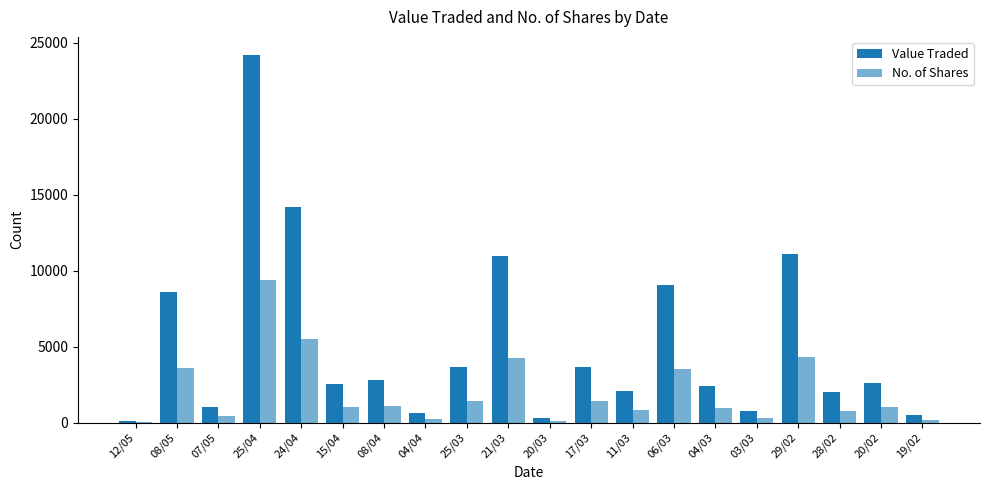

What is the sum of the Value Traded values at 04/03 and 17/03?

6053